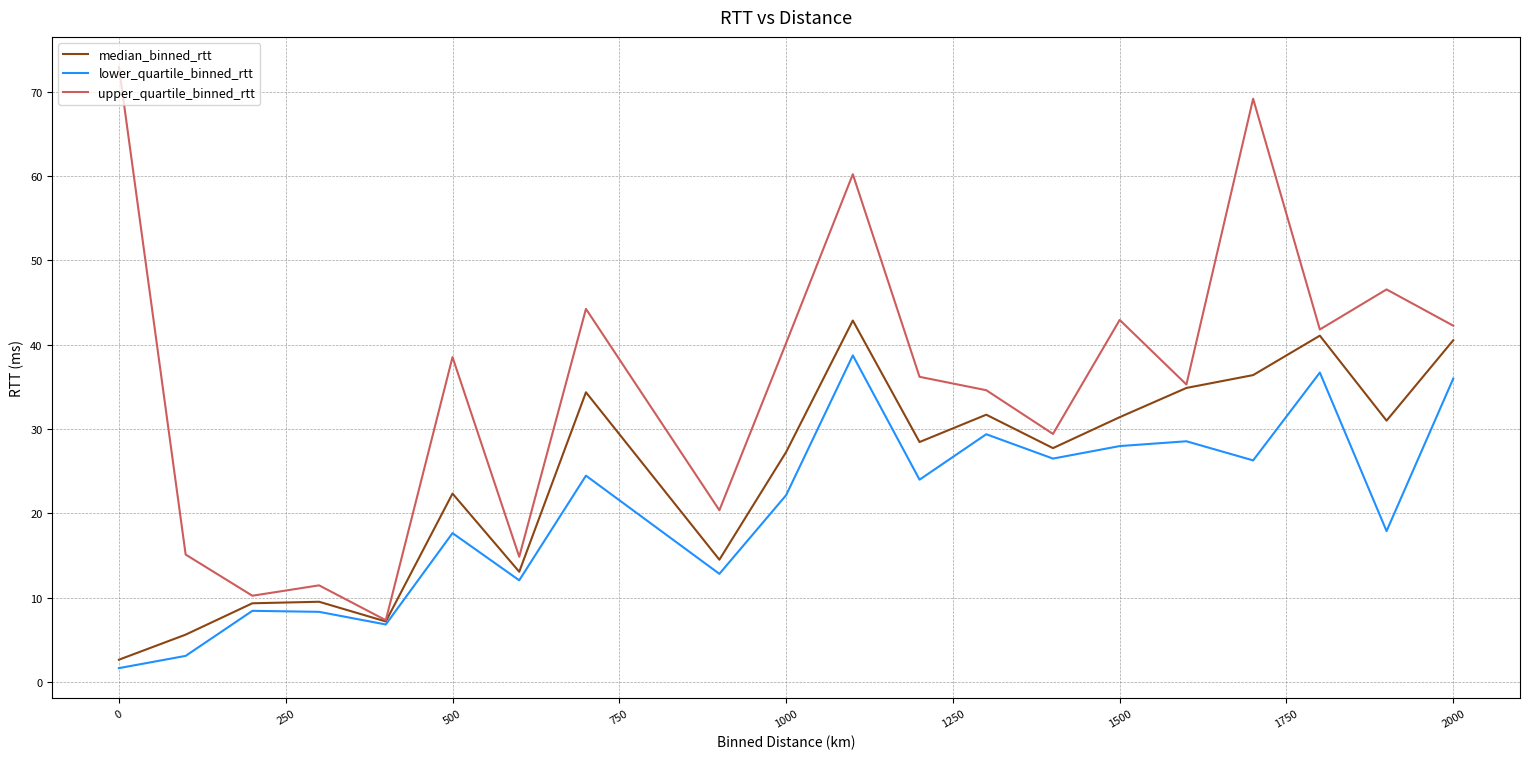

What is the average value of the upper_quartile_binned_rtt series?

35.7